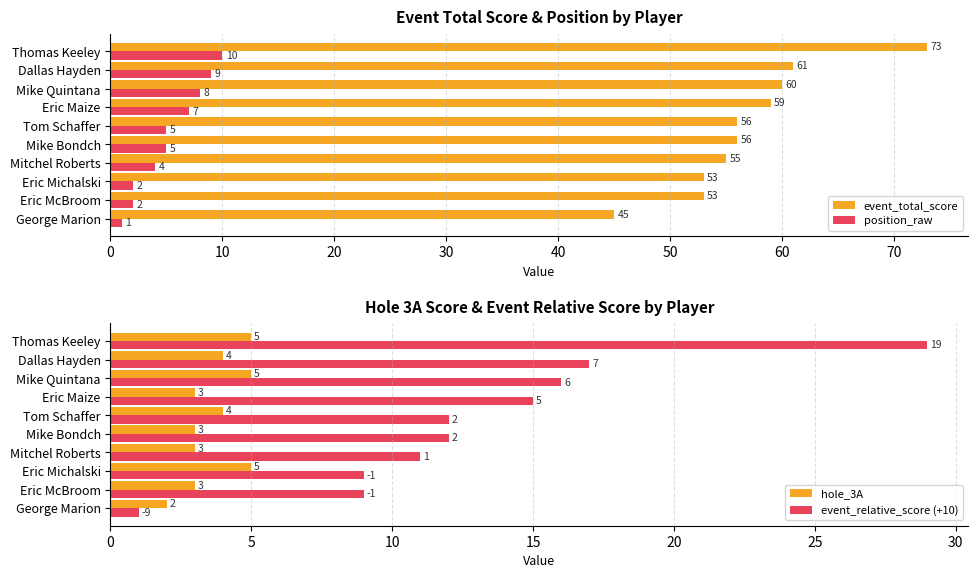

The value of hole_3A at Mike Bondch is 3. True or false?

True